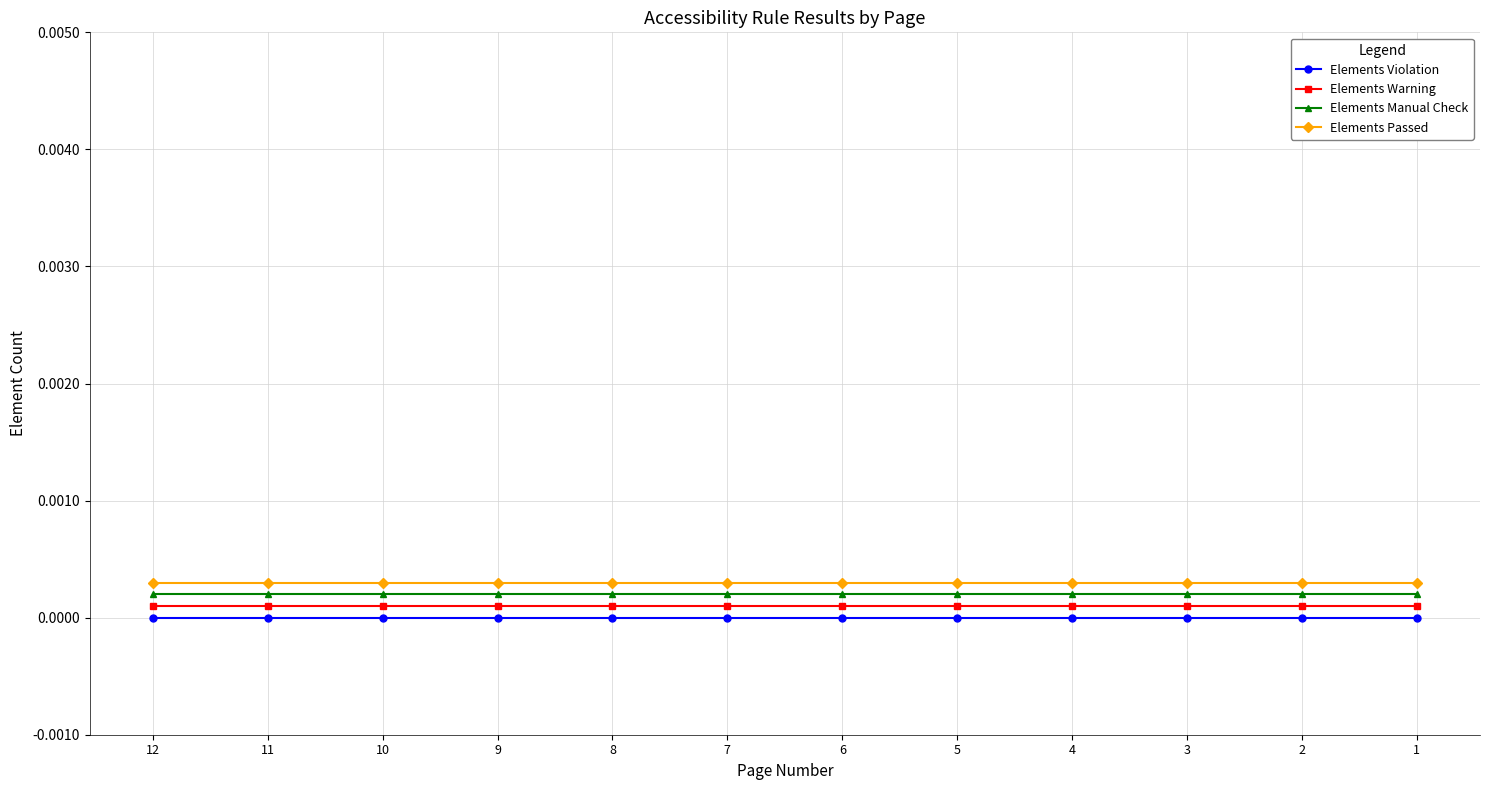

At how many categories does at least one series exceed 0?

12